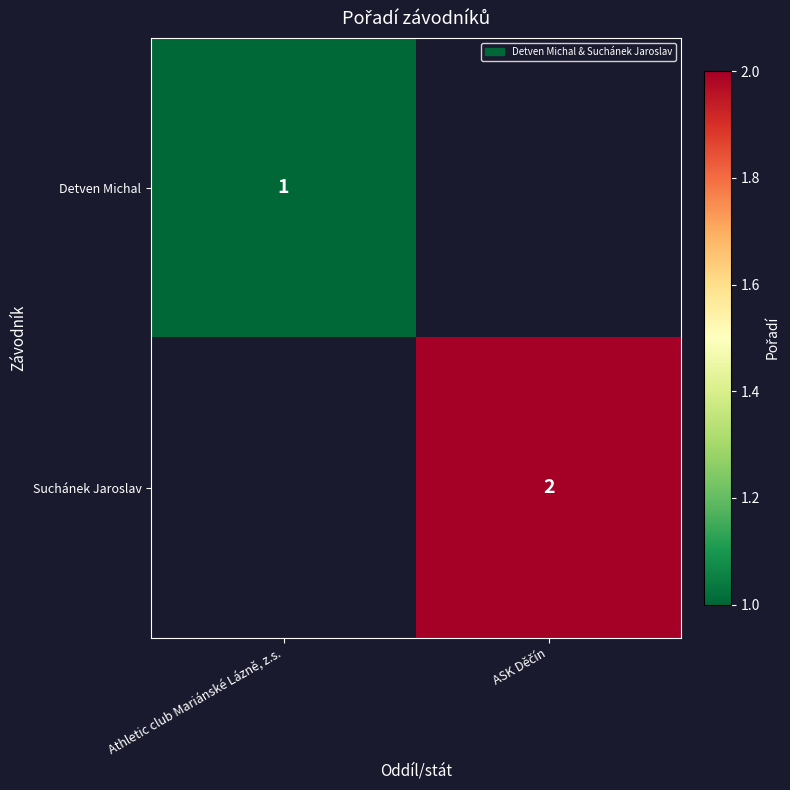

Is it true that Detven Michal equals 0 at Athletic club Mariánské Lázně, z.s.?

False